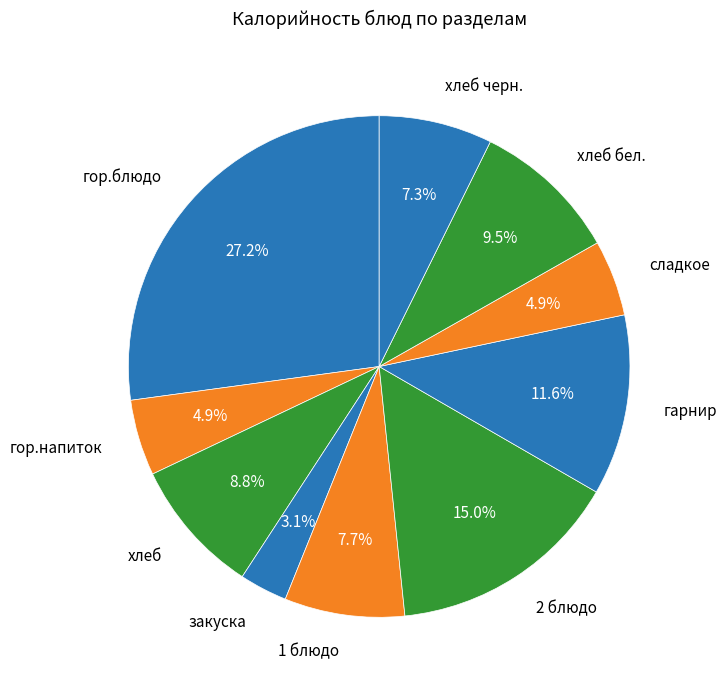

What percentage do гарнир and сладкое together represent?

16.5%